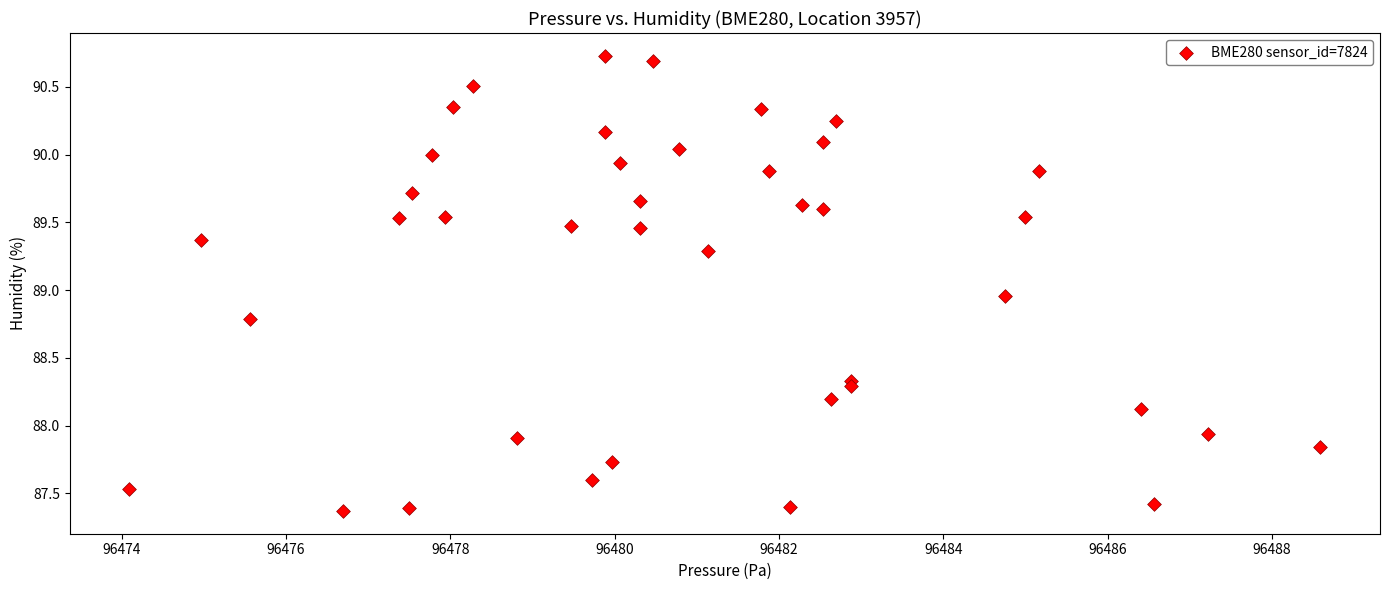

What is the range of Y values (max minus min)?

3.4